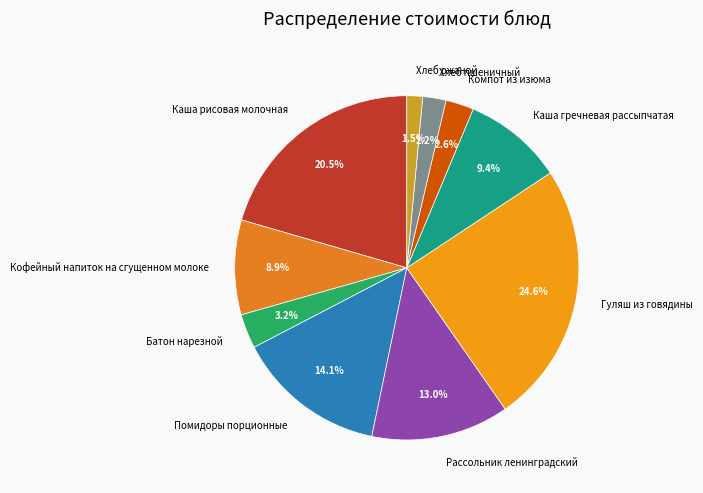

What percentage is the Компот из изюма slice, to the nearest percent?

3%